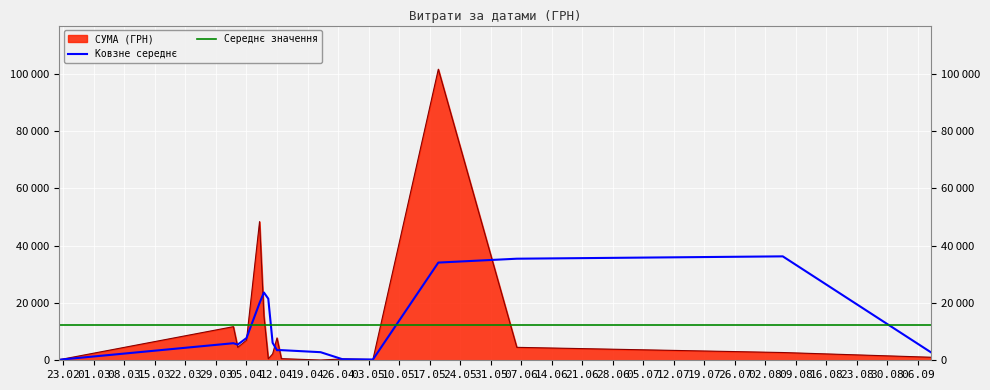

Rank the categories by value from highest to lowest.

19.05.2016, 08.04.2016, 09.04.2016, 02.04.2016, 12.04.2016, 05.04.2016, 03.04.2016, 06.06.2016, 06.08.2016, 11.04.2016, 09.09.2016, 13.04.2016, 10.04.2016, 27.04.2016, 04.05.2016, 22.02.2016, 22.04.2016